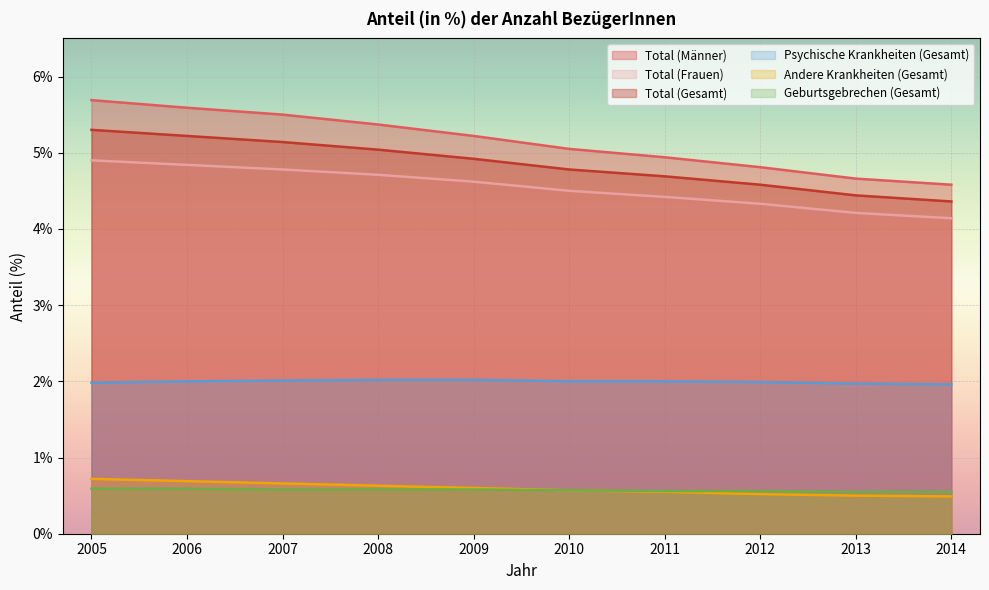

What is the value of the Andere Krankheiten (Gesamt) point at the 5th from the left?

0.6